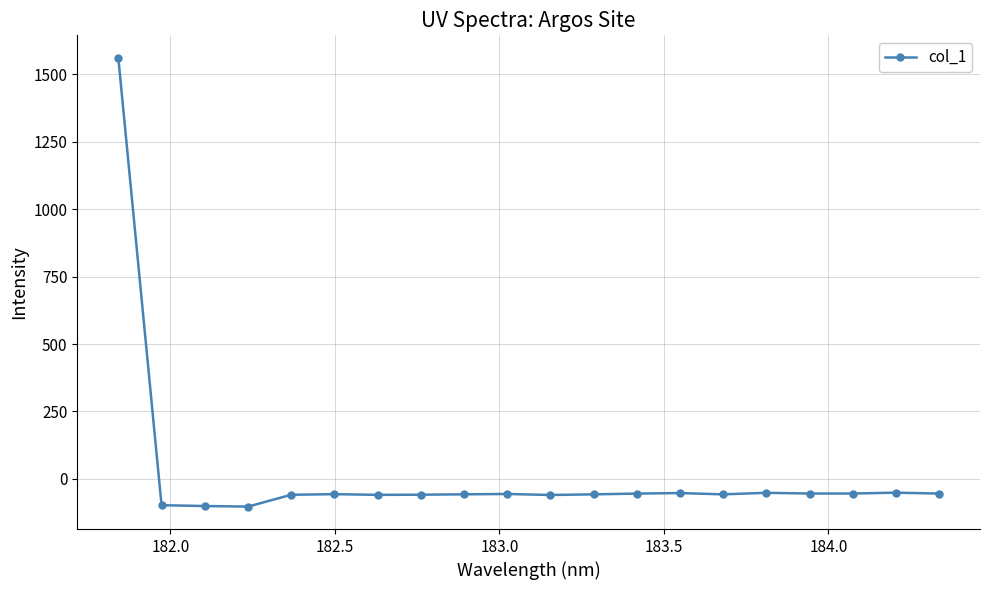

What is the smallest value displayed?

-103.0